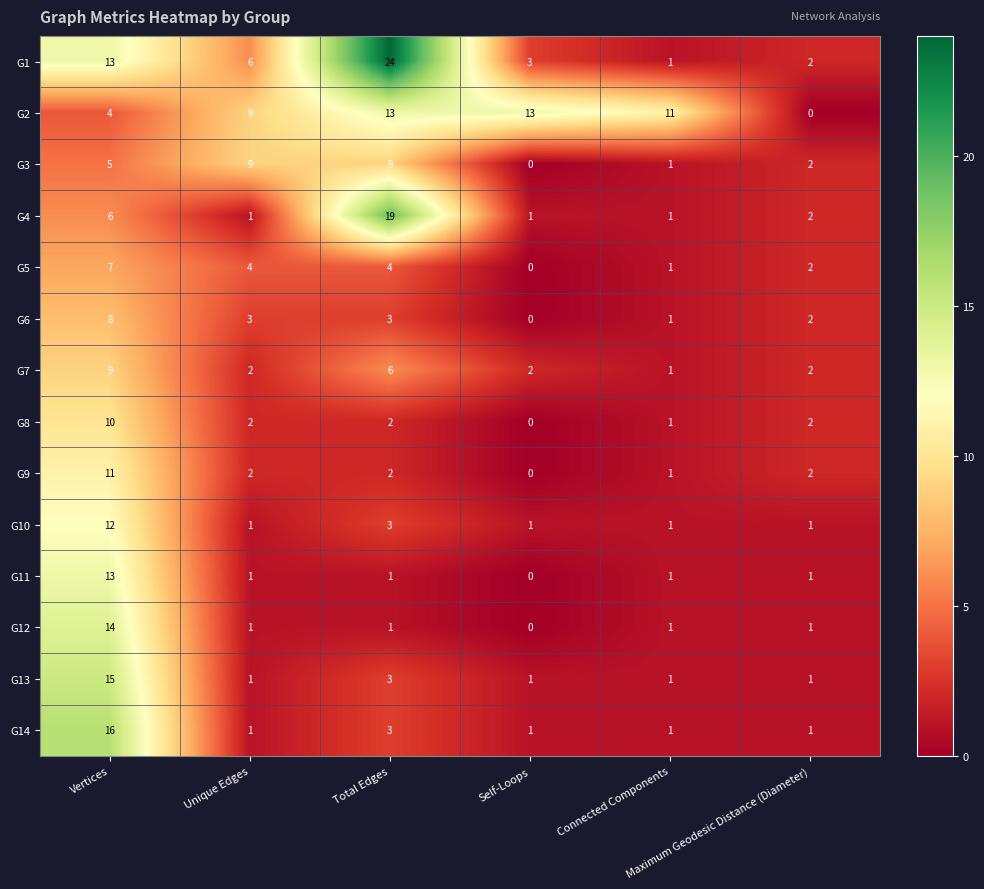

What is the sum of all G7 values?

22